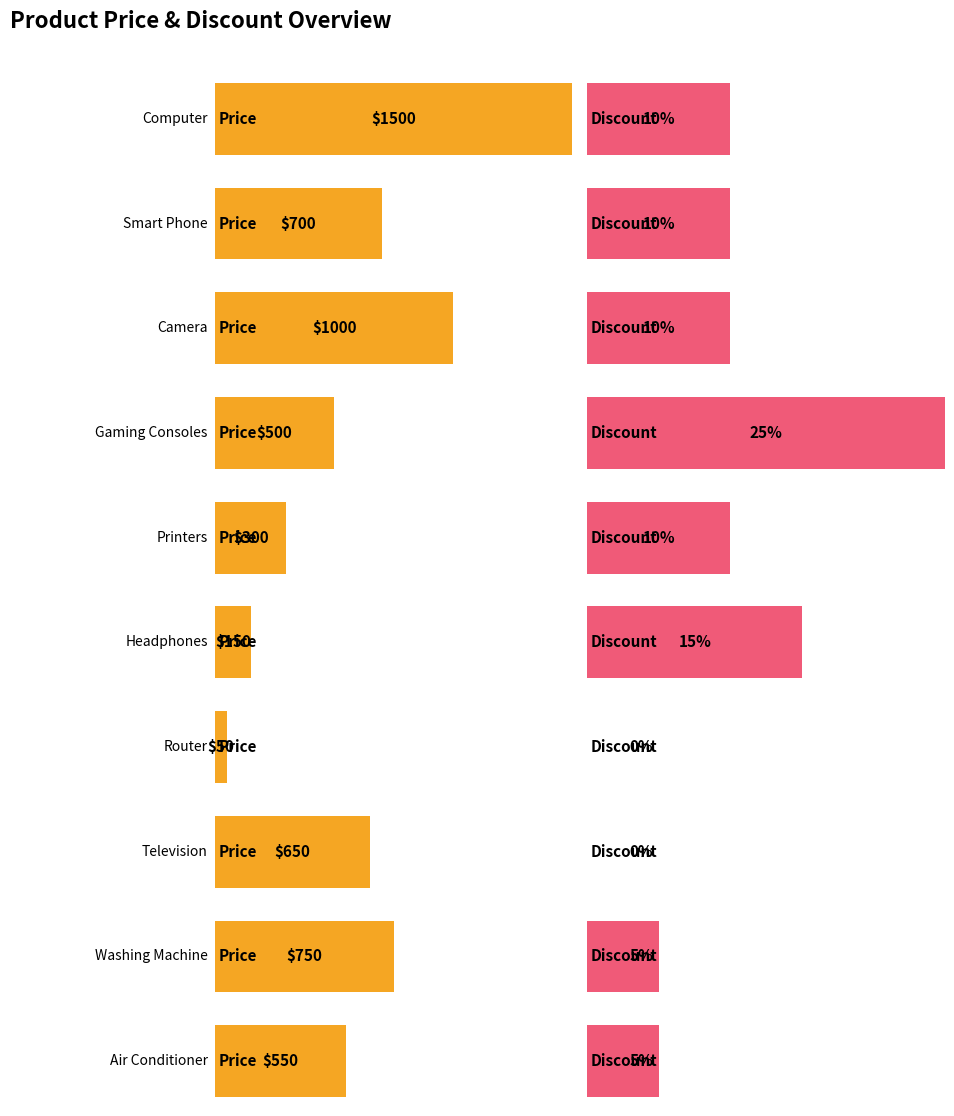

What is the total value across all series at Printers?

300.1